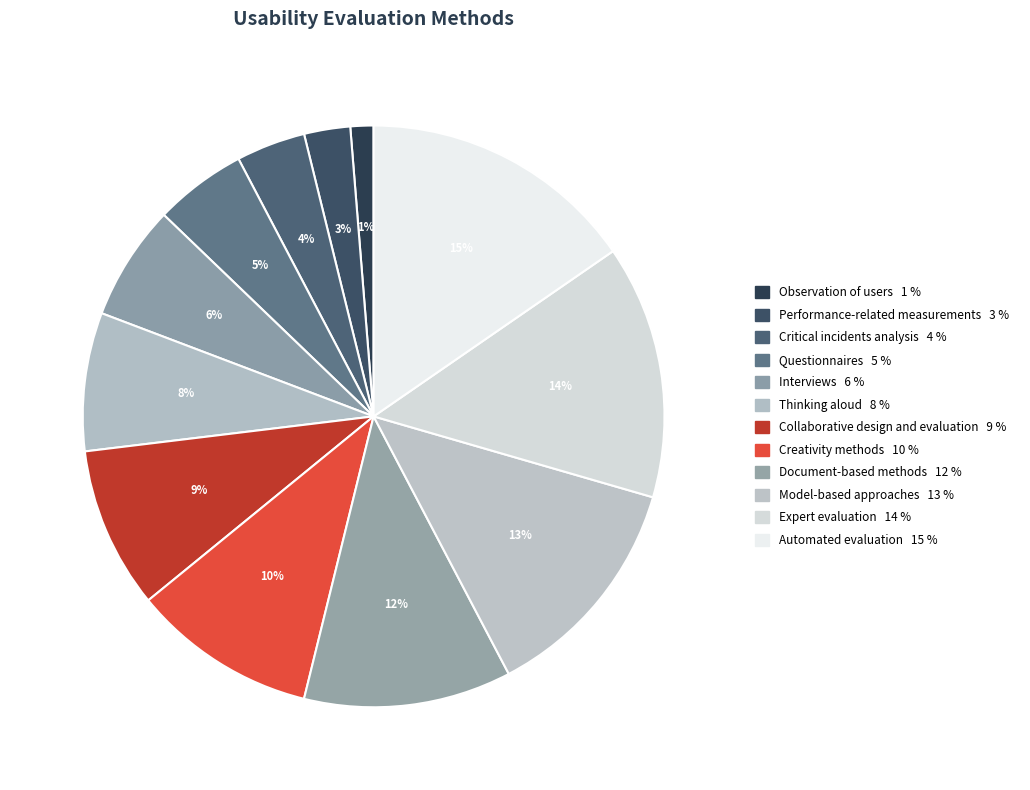

How many slices are in this pie chart?

12